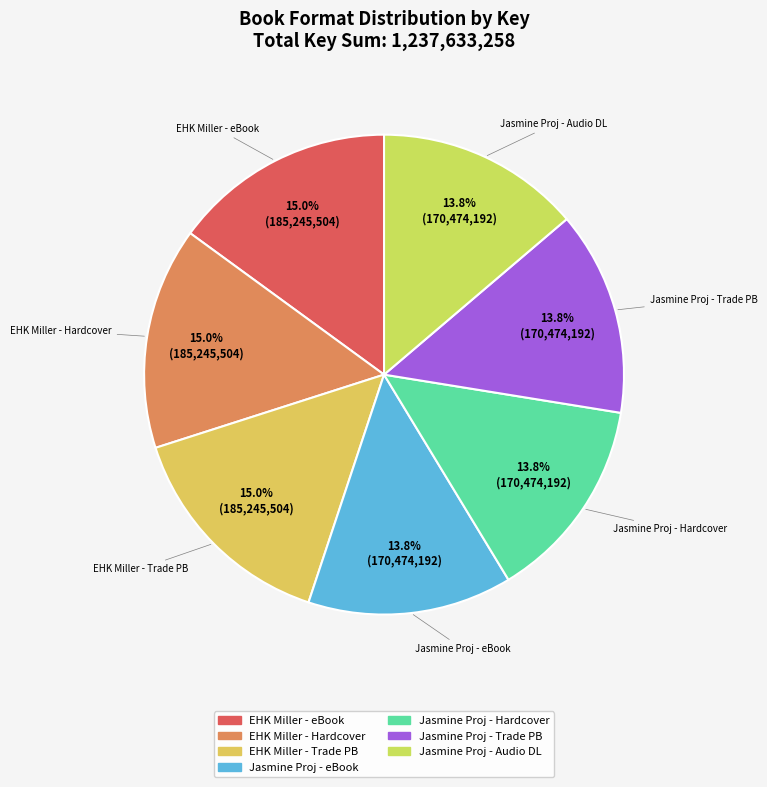

How many segments does this pie chart have?

7